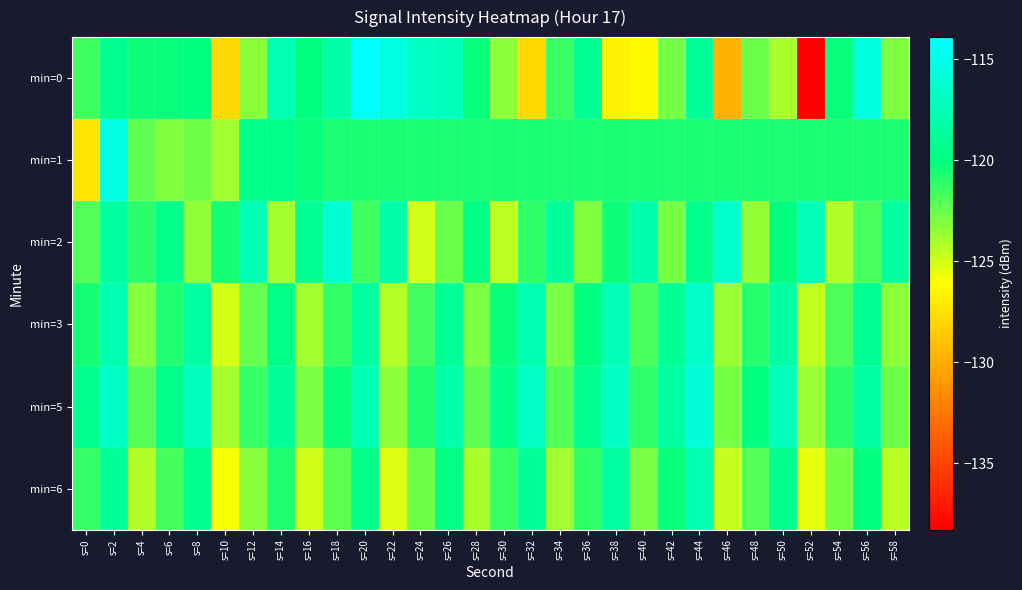

Reading left to right, list all the values displayed in this chart.

min=0: s=0=-121.5	s=2=-119.4	s=4=-120.4	s=6=-120.2	s=8=-119.9	s=10=-127.9	s=12=-123.3	s=14=-117.6	s=16=-120.1	s=18=-118.1	s=20=-113.9	s=22=-115.3	s=24=-116.7	s=26=-117.1	s=28=-120.2	s=30=-123.4	s=32=-127.8	s=34=-121.3	s=36=-119.1	s=38=-126.7	s=40=-126.4	s=42=-122.9	s=44=-118.7	s=46=-129.8	s=48=-122.5	s=50=-124.1	s=52=-138.3	s=54=-120.2	s=56=-115.5	s=58=-123.0
min=1: s=0=-127.3	s=2=-115.3	s=4=-122.3	s=6=-123.1	s=8=-122.7	s=10=-123.9	s=12=-119.7	s=14=-119.6	s=16=-120.2	s=18=-120.6	s=20=-120.6	s=22=-120.6	s=24=-120.6	s=26=-120.6	s=28=-120.6	s=30=-120.6	s=32=-120.6	s=34=-120.6	s=36=-120.6	s=38=-120.6	s=40=-120.6	s=42=-120.6	s=44=-120.6	s=46=-120.6	s=48=-120.6	s=50=-120.6	s=52=-120.6	s=54=-120.6	s=56=-120.6	s=58=-120.6
min=2: s=0=-122.0	s=2=-118.5	s=4=-121.0	s=6=-119.5	s=8=-123.5	s=10=-120.5	s=12=-117.5	s=14=-124.0	s=16=-119.0	s=18=-116.0	s=20=-121.5	s=22=-118.0	s=24=-125.0	s=26=-122.5	s=28=-119.8	s=30=-124.5	s=32=-121.2	s=34=-118.7	s=36=-123.1	s=38=-120.3	s=40=-117.9	s=42=-122.8	s=44=-119.4	s=46=-116.2	s=48=-123.6	s=50=-120.1	s=52=-117.3	s=54=-124.2	s=56=-121.8	s=58=-118.4
min=3: s=0=-120.5	s=2=-117.8	s=4=-123.2	s=6=-120.8	s=8=-118.3	s=10=-125.1	s=12=-122.4	s=14=-119.7	s=16=-123.9	s=18=-121.2	s=20=-118.5	s=22=-124.3	s=24=-121.6	s=26=-118.9	s=28=-123.0	s=30=-120.2	s=32=-117.6	s=34=-122.9	s=36=-120.1	s=38=-117.4	s=40=-121.8	s=42=-119.0	s=44=-116.5	s=46=-123.7	s=48=-120.9	s=50=-118.2	s=52=-124.6	s=54=-121.9	s=56=-119.1	s=58=-123.4
min=5: s=0=-119.2	s=2=-116.8	s=4=-122.1	s=6=-119.6	s=8=-117.1	s=10=-124.0	s=12=-121.3	s=14=-118.7	s=16=-122.9	s=18=-120.2	s=20=-117.6	s=22=-123.4	s=24=-120.7	s=26=-118.0	s=28=-122.2	s=30=-119.5	s=32=-116.9	s=34=-122.0	s=36=-119.3	s=38=-116.7	s=40=-121.1	s=42=-118.4	s=44=-115.9	s=46=-122.8	s=48=-120.0	s=50=-117.3	s=52=-123.7	s=54=-121.0	s=56=-118.3	s=58=-122.6
min=6: s=0=-121.3	s=2=-118.9	s=4=-124.2	s=6=-121.7	s=8=-119.2	s=10=-126.0	s=12=-123.3	s=14=-120.7	s=16=-124.9	s=18=-122.2	s=20=-119.5	s=22=-125.3	s=24=-122.6	s=26=-119.9	s=28=-124.1	s=30=-121.4	s=32=-118.8	s=34=-123.9	s=36=-121.2	s=38=-118.5	s=40=-122.9	s=42=-120.2	s=44=-117.6	s=46=-124.7	s=48=-122.0	s=50=-119.3	s=52=-125.5	s=54=-122.8	s=56=-120.1	s=58=-124.4